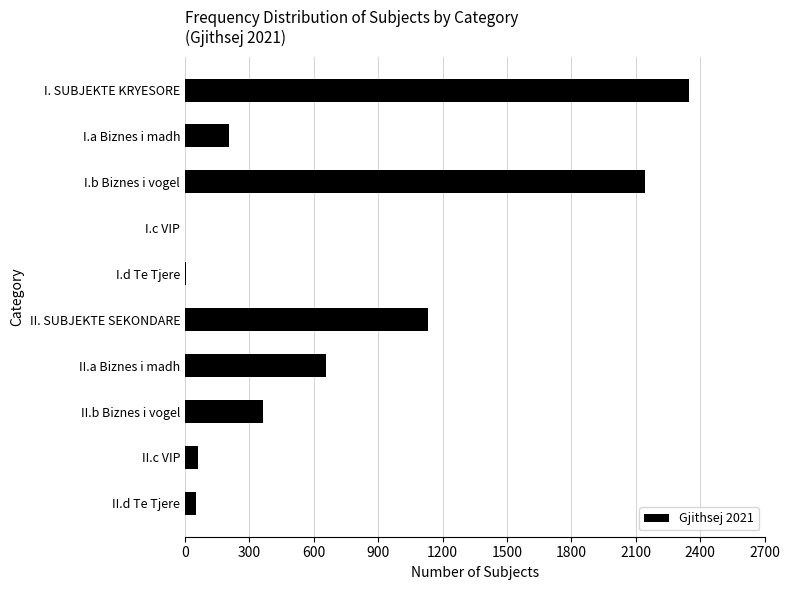

Are the bars horizontal?

Yes